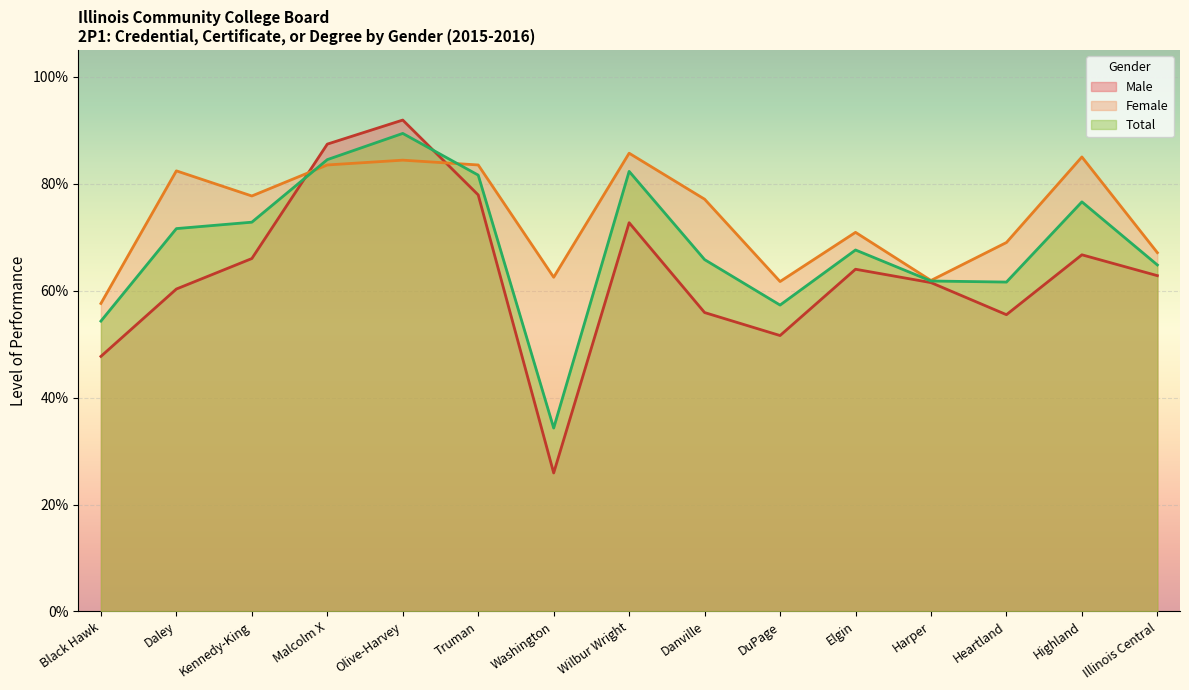

The value of Total at Kennedy-King is 0.7. True or false?

True